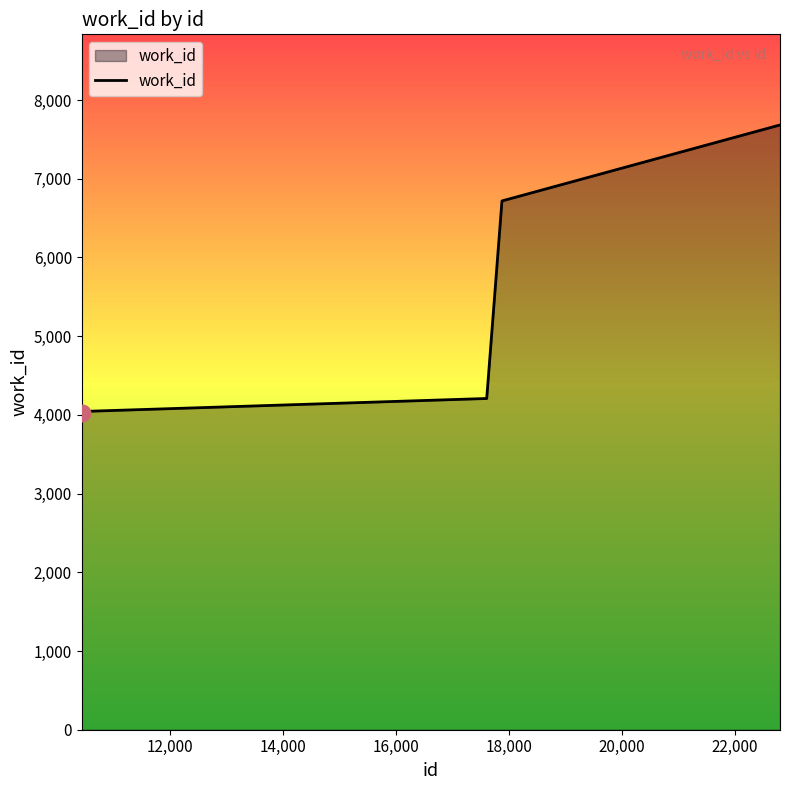

How many lines are shown in the chart?

1